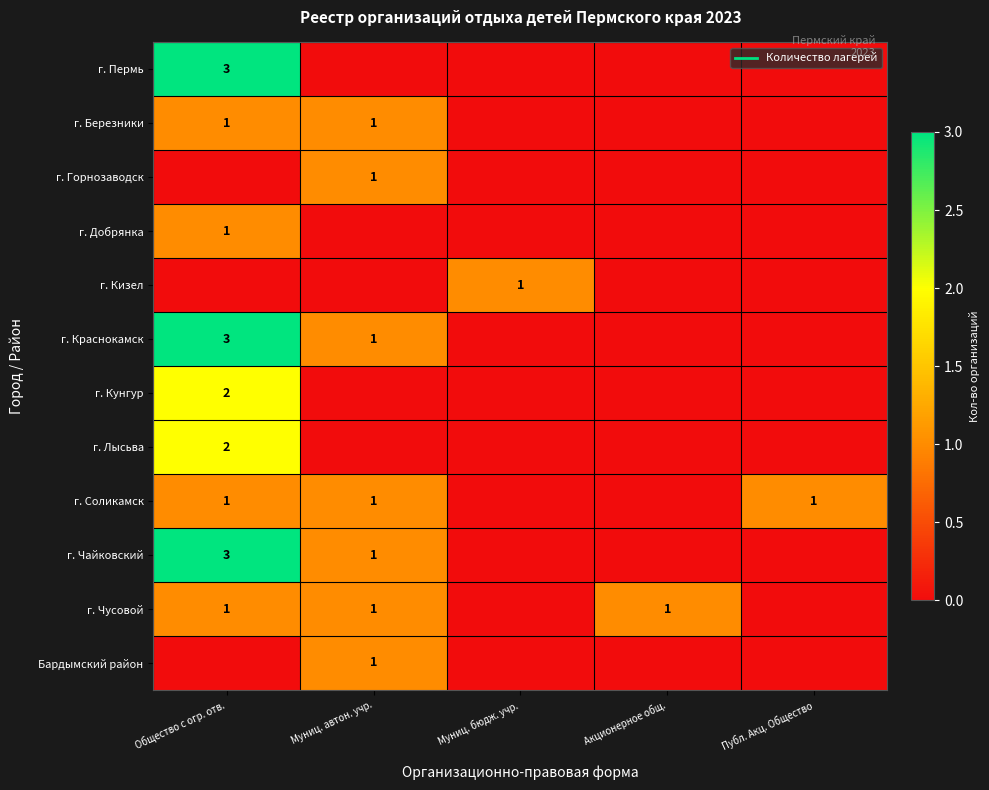

Which series has the largest total across all categories?

г. Краснокамск